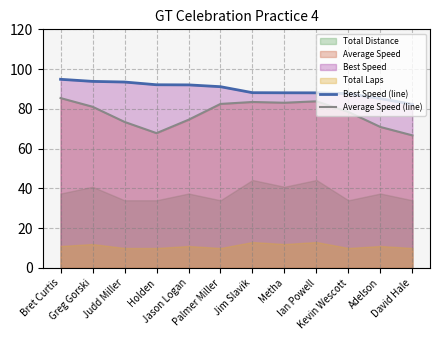

What is the approximate value of Average Speed (line) at Bret Curtis?

85.4